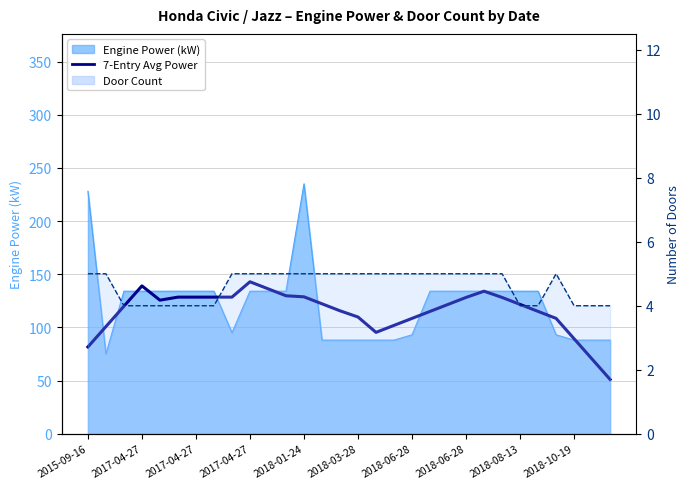

Which series has the widest spread of values?

7-Entry Avg Power